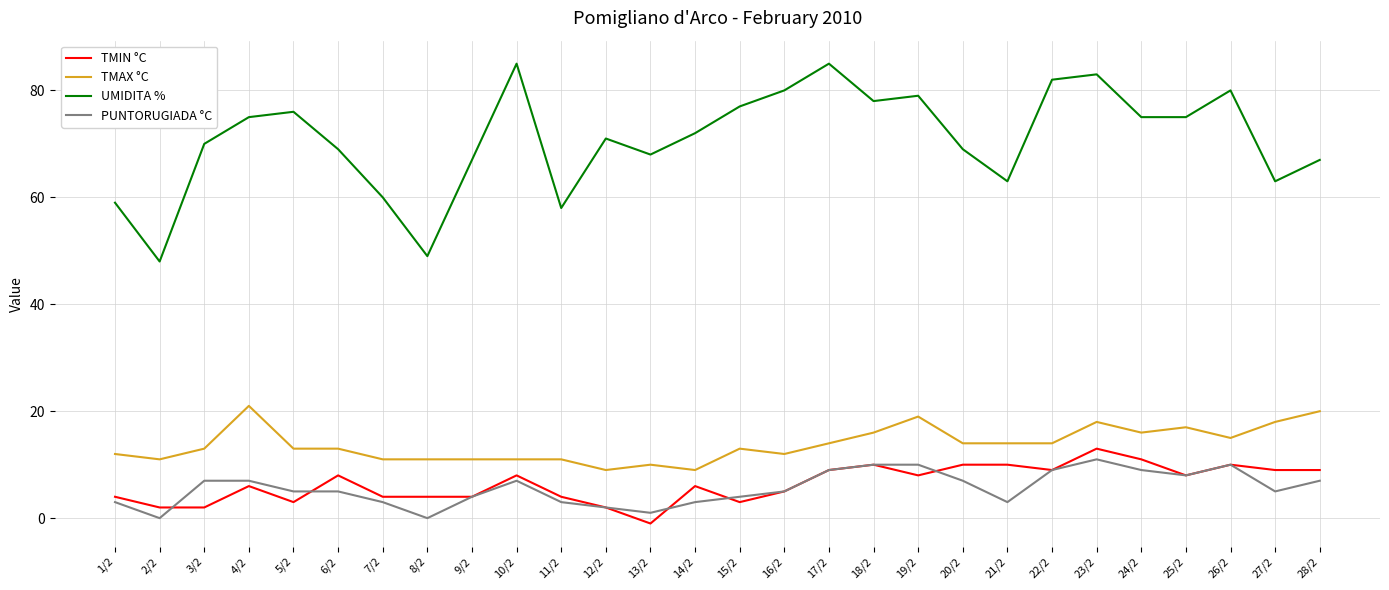

Which series has the widest spread of values?

UMIDITA %